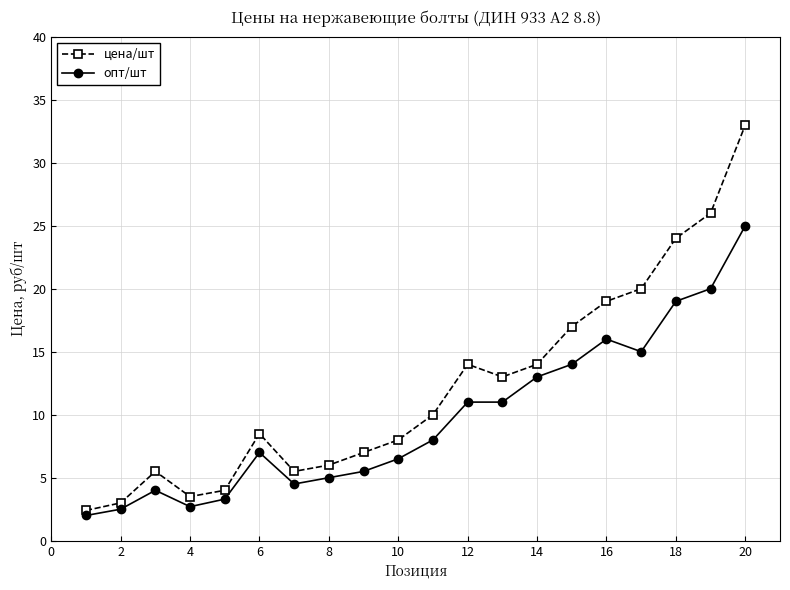

Rank the series by their maximum value, from lowest to highest.

опт/шт, цена/шт